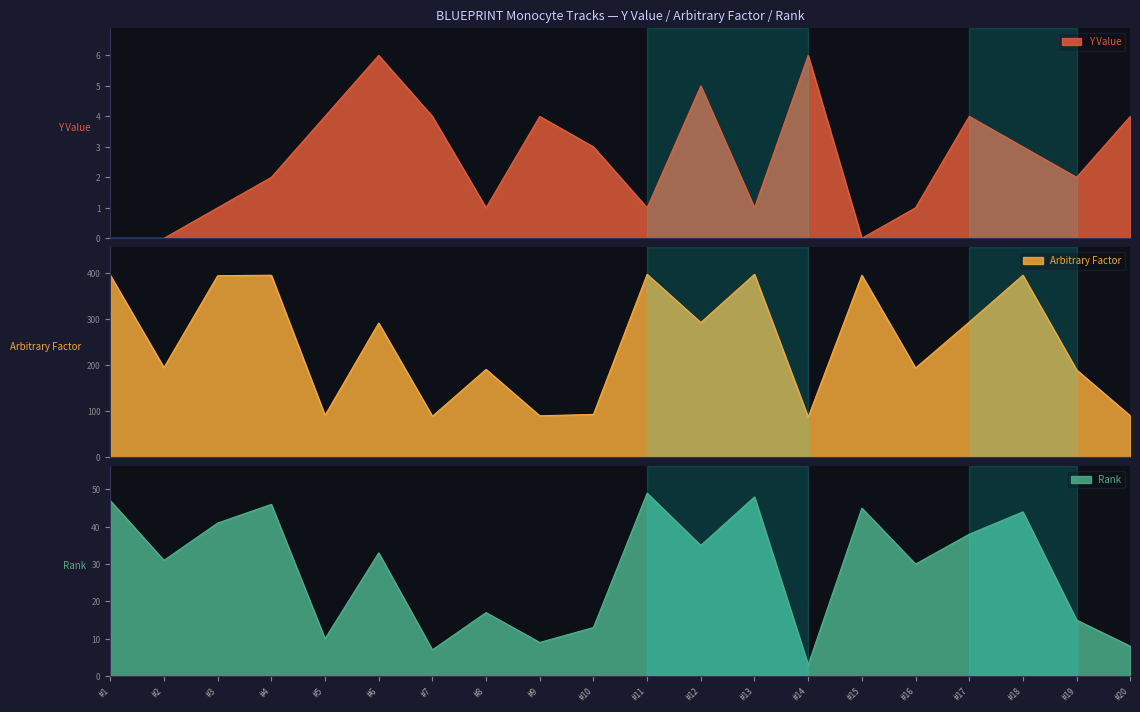

What is the maximum value for Y Value?

6